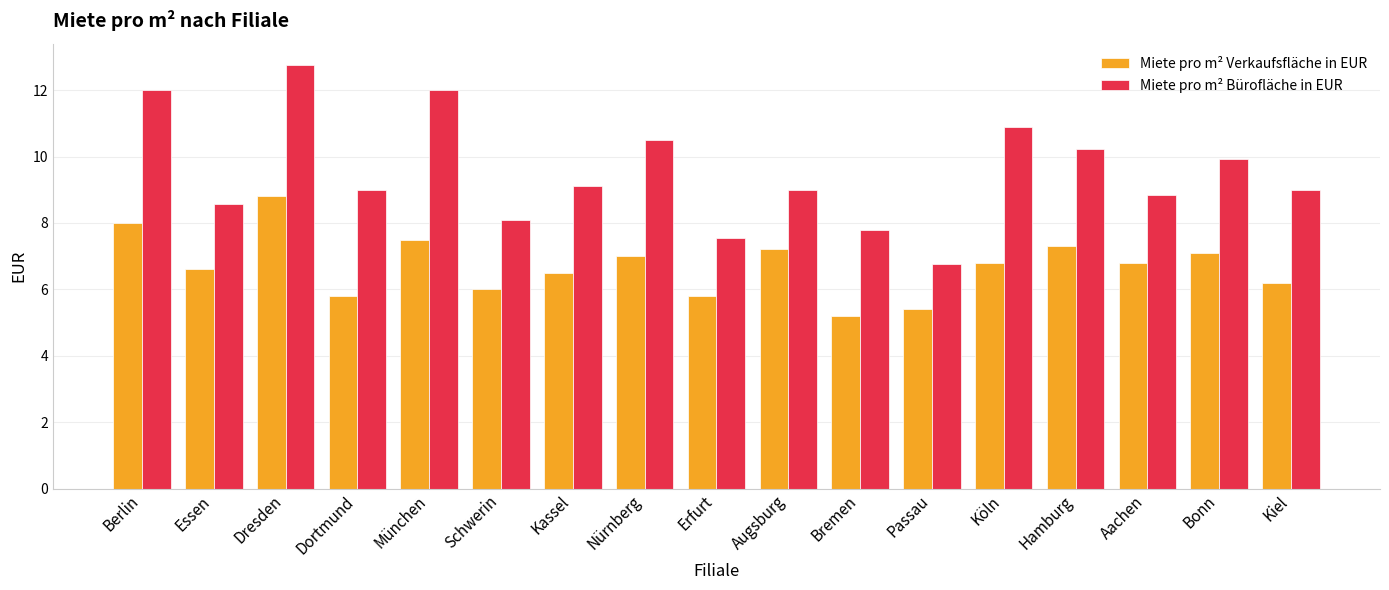

What is the value of the Miete pro m² Bürofläche in EUR bar at the 13th from the left?

10.9